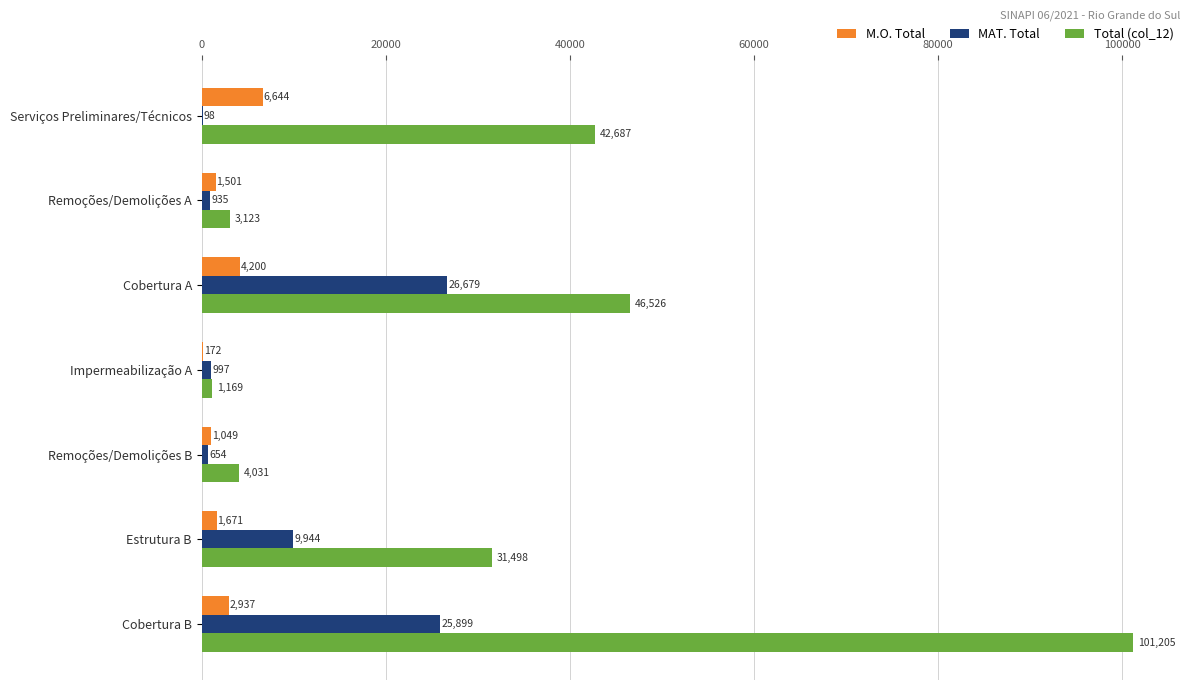

Which series has the largest total across all categories?

Total (col_12)